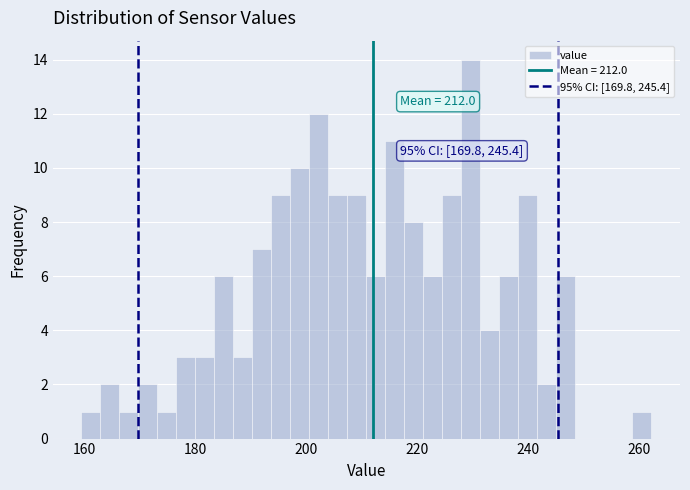

Around what value on the x-axis is the tallest bar? Give the approximate position of its centre, as read against the axis.

230